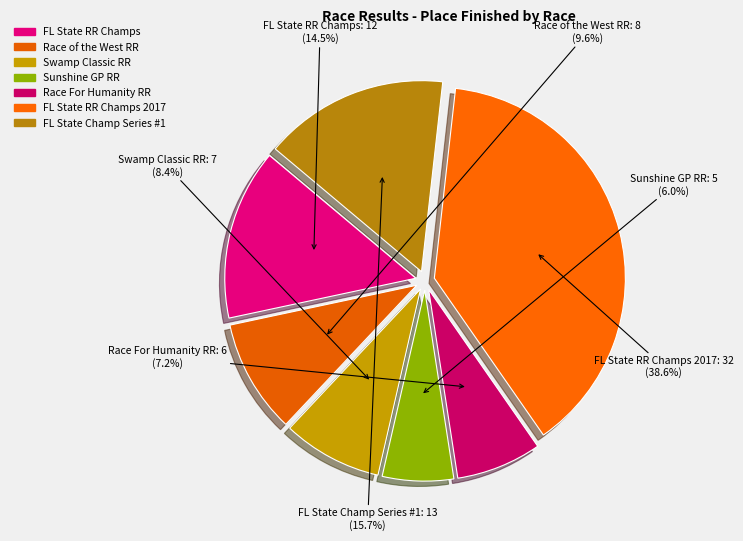

Count the number of slices in the pie.

7